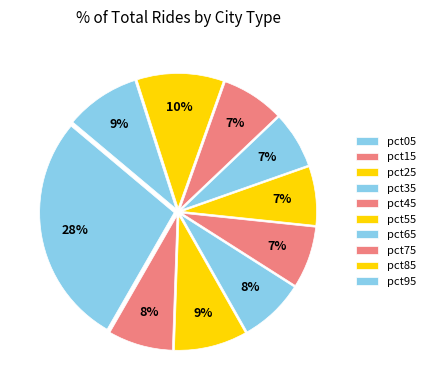

How many segments does this pie chart have?

10